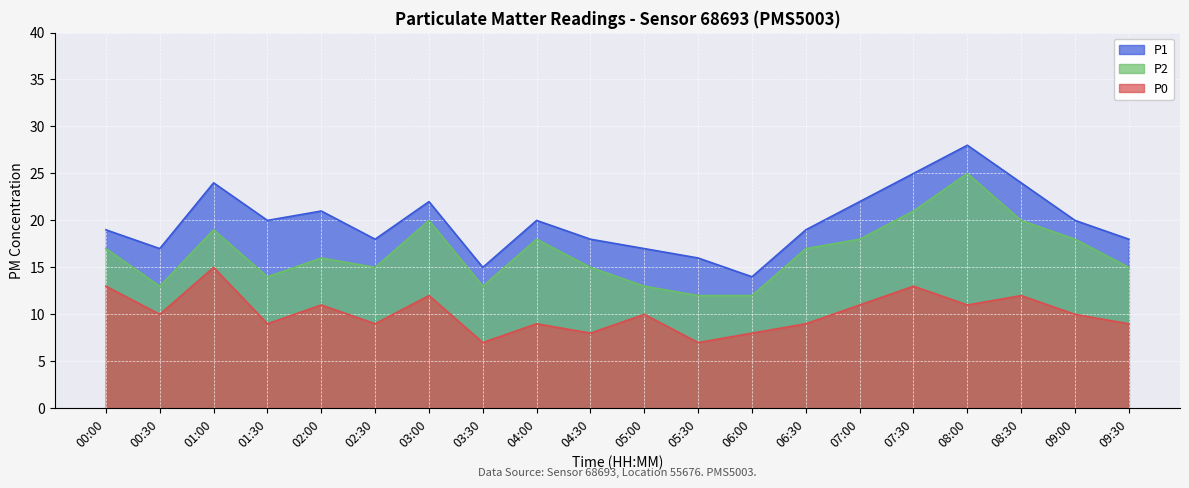

Reading left to right, extract all data points from this chart.

P1: 00:00=19	00:30=17	01:00=24	01:30=20	02:00=21	02:30=18	03:00=22	03:30=15	04:00=20	04:30=18	05:00=17	05:30=16	06:00=14	06:30=19	07:00=22	07:30=25	08:00=28	08:30=24	09:00=20	09:30=18
P2: 00:00=17	00:30=13	01:00=19	01:30=14	02:00=16	02:30=15	03:00=20	03:30=13	04:00=18	04:30=15	05:00=13	05:30=12	06:00=12	06:30=17	07:00=18	07:30=21	08:00=25	08:30=20	09:00=18	09:30=15
P0: 00:00=13	00:30=10	01:00=15	01:30=9	02:00=11	02:30=9	03:00=12	03:30=7	04:00=9	04:30=8	05:00=10	05:30=7	06:00=8	06:30=9	07:00=11	07:30=13	08:00=11	08:30=12	09:00=10	09:30=9